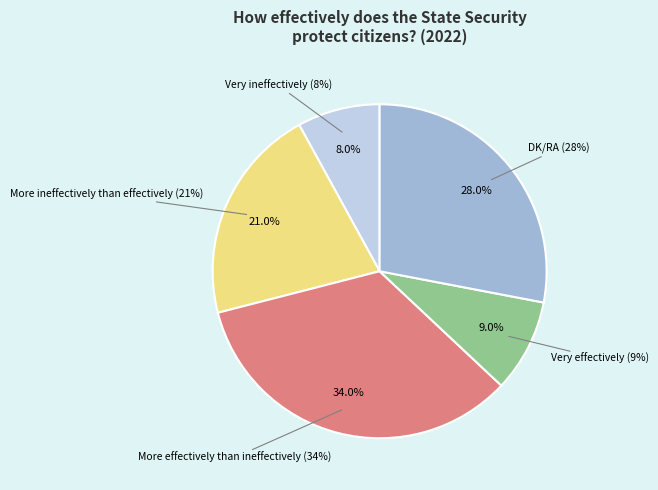

What is the change in value from More ineffectively than effectively to Very effectively?

-12